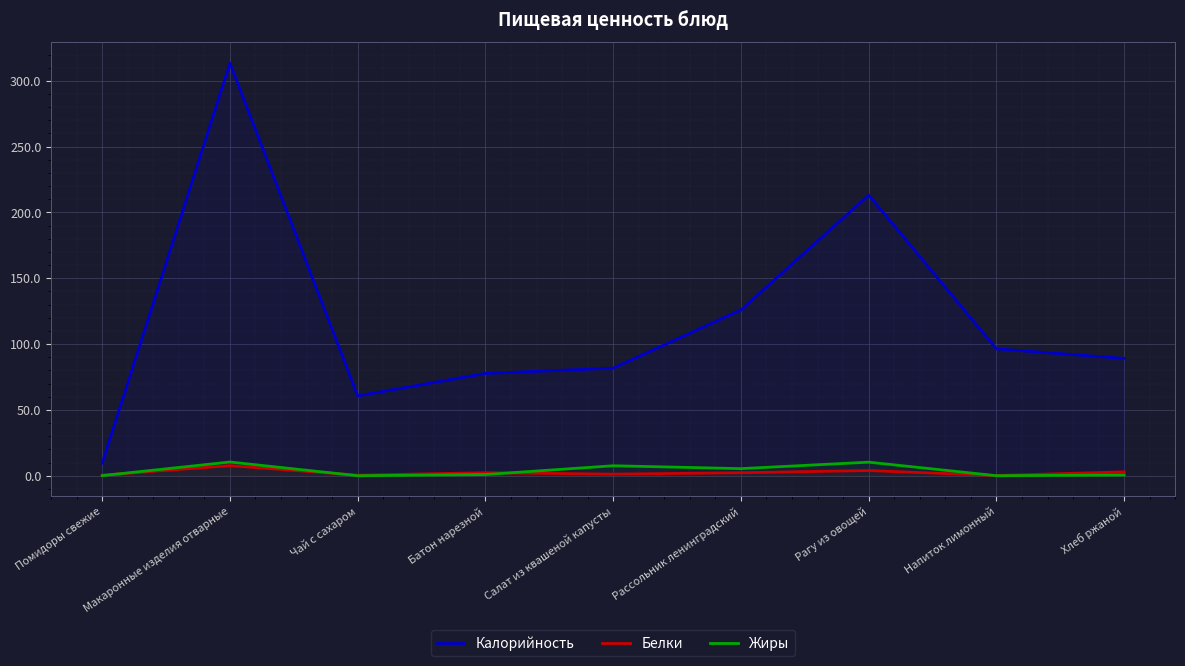

What is the greatest value displayed?

313.5